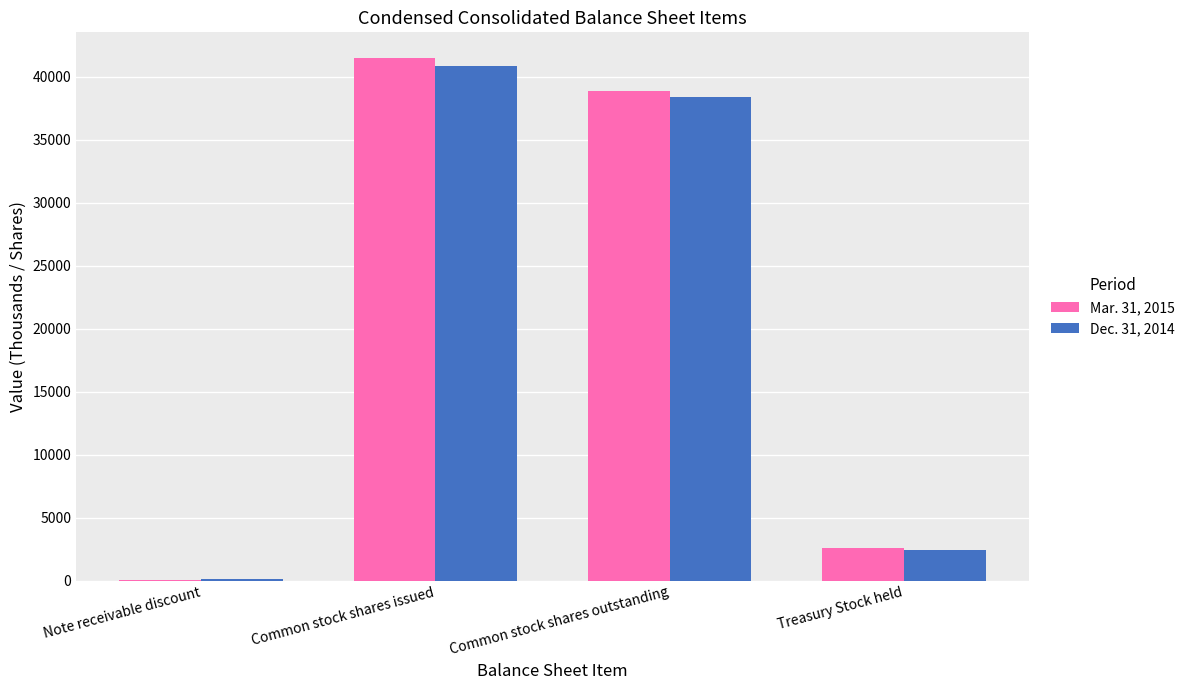

What is the sum of all Mar. 31, 2015 values?

82957